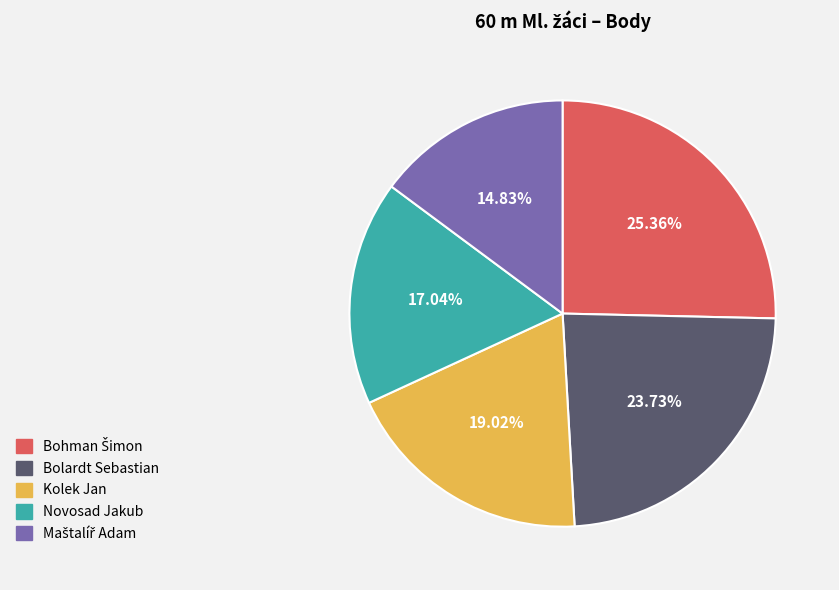

To the nearest percent, what is the average slice percentage?

20%